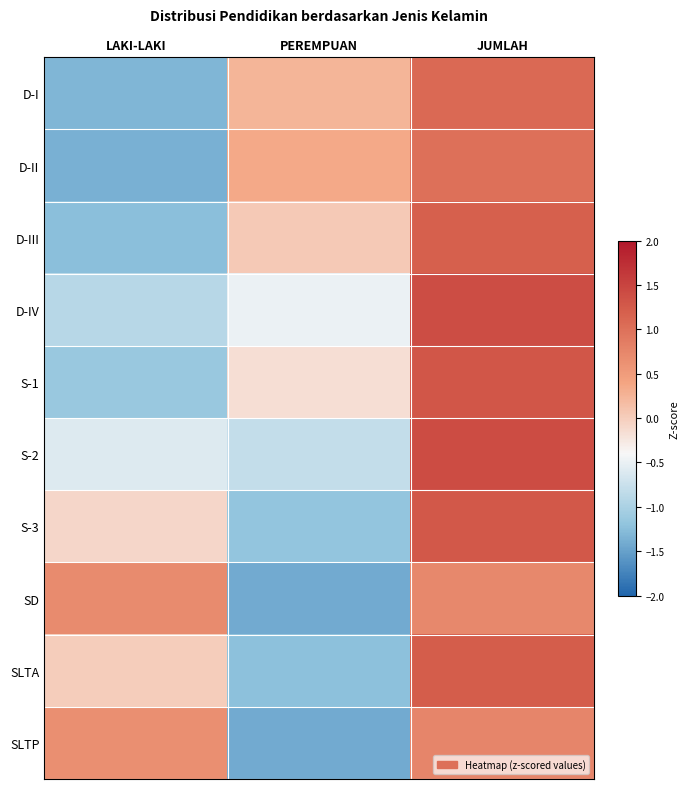

How many data points does each series have?

3